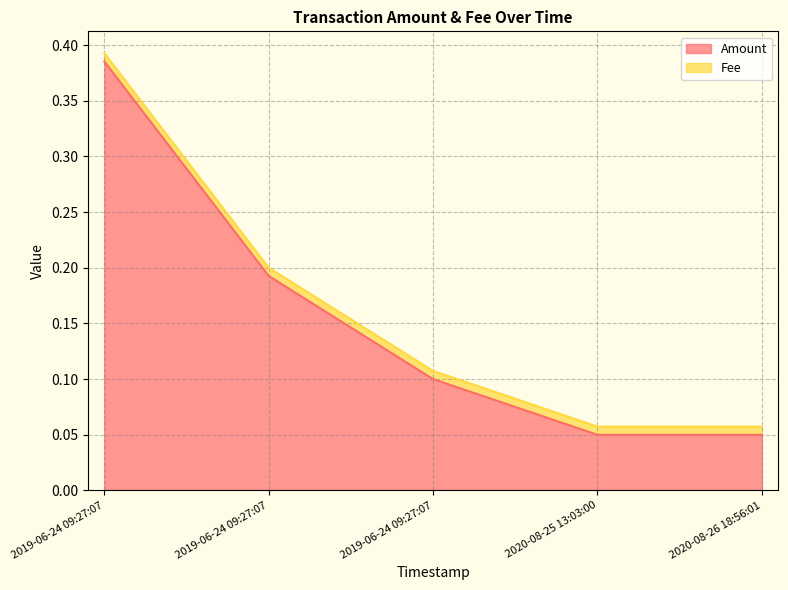

What is the difference between the maximum and minimum values?

0.3